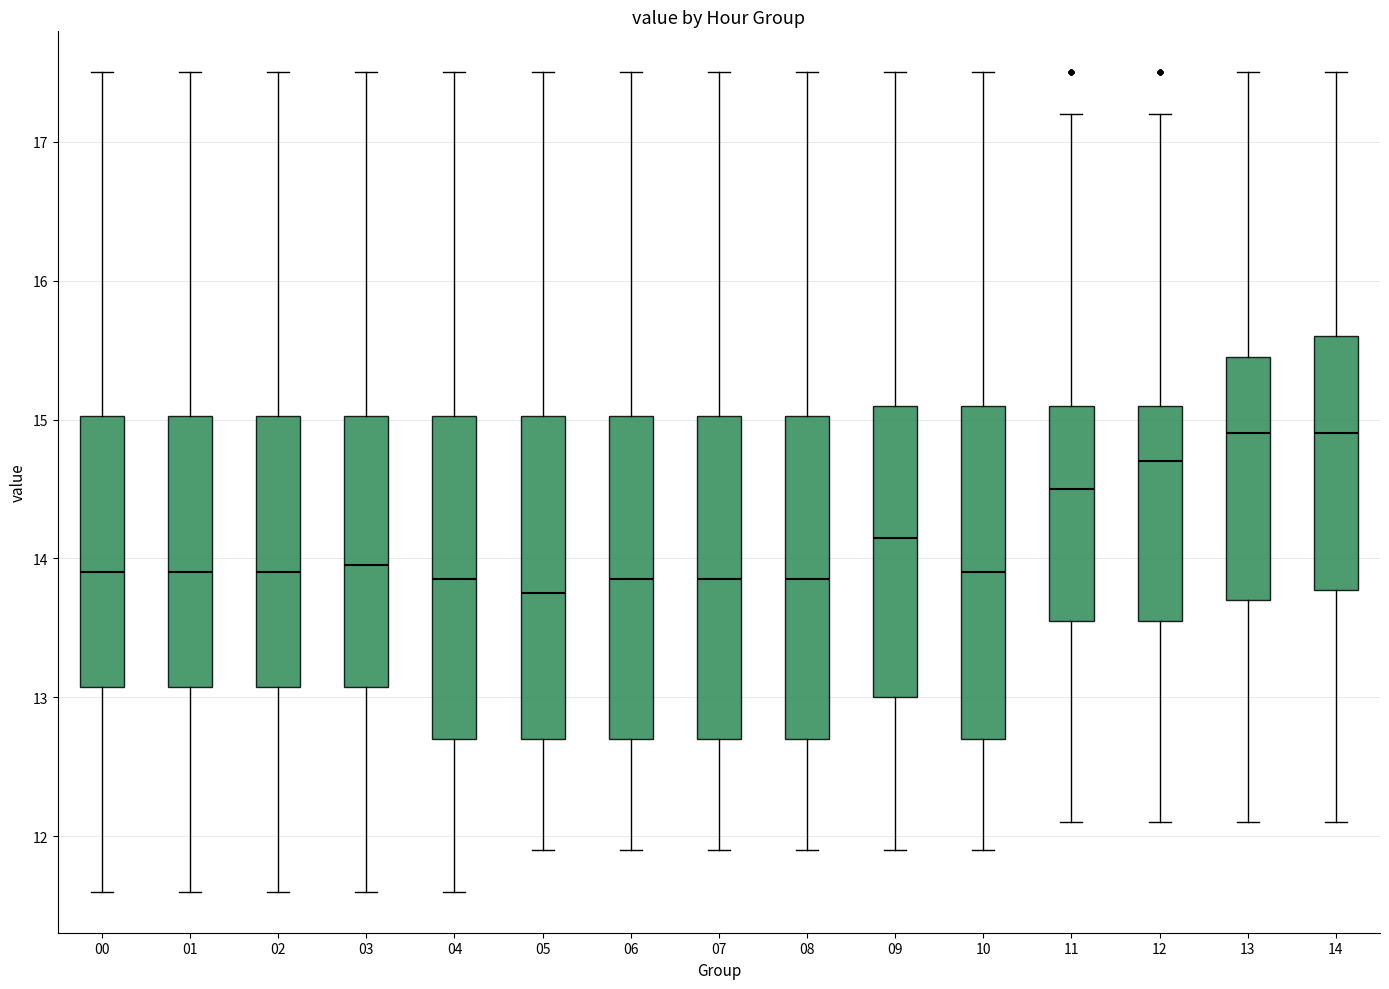

Where does the lower whisker of the box at x = 05 end on the y-axis? The values are not printed on the chart, so give them approximately, as read against the axis.

11.9